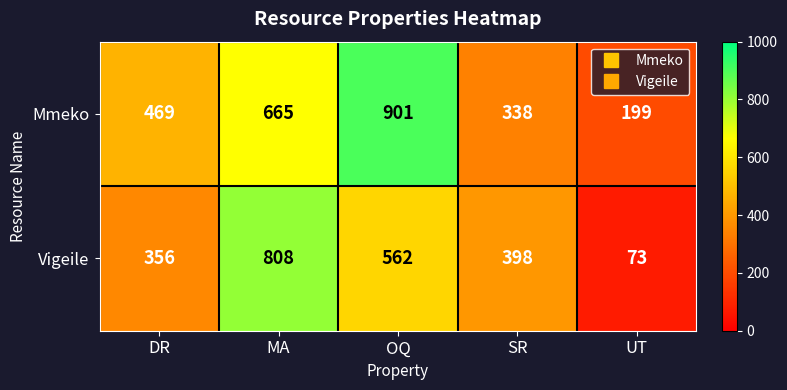

At MA, list the series in order from largest to smallest.

Vigeile, Mmeko